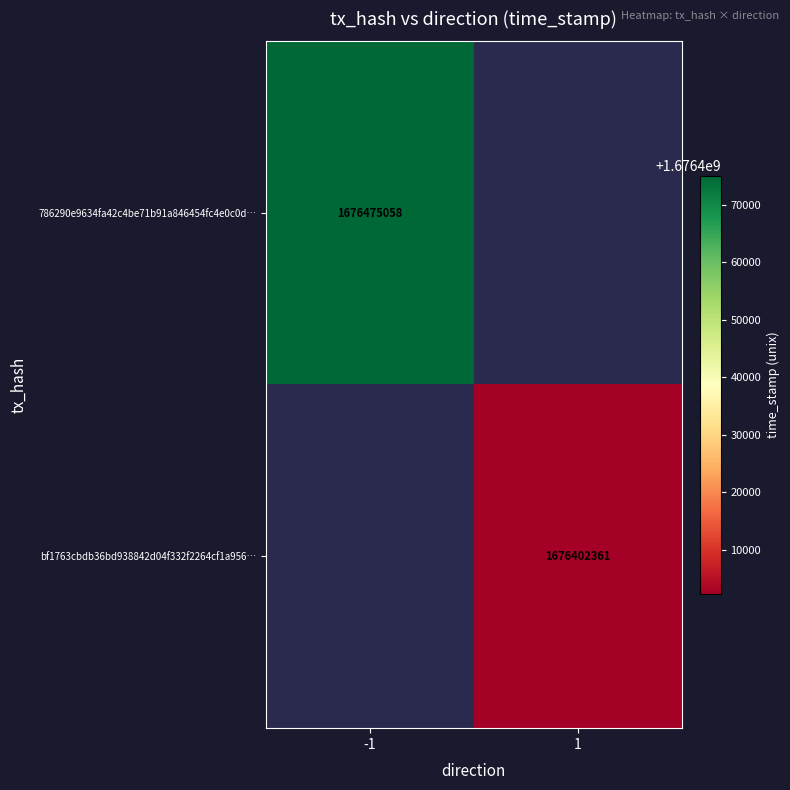

Which has a higher value, 1 or -1?

-1